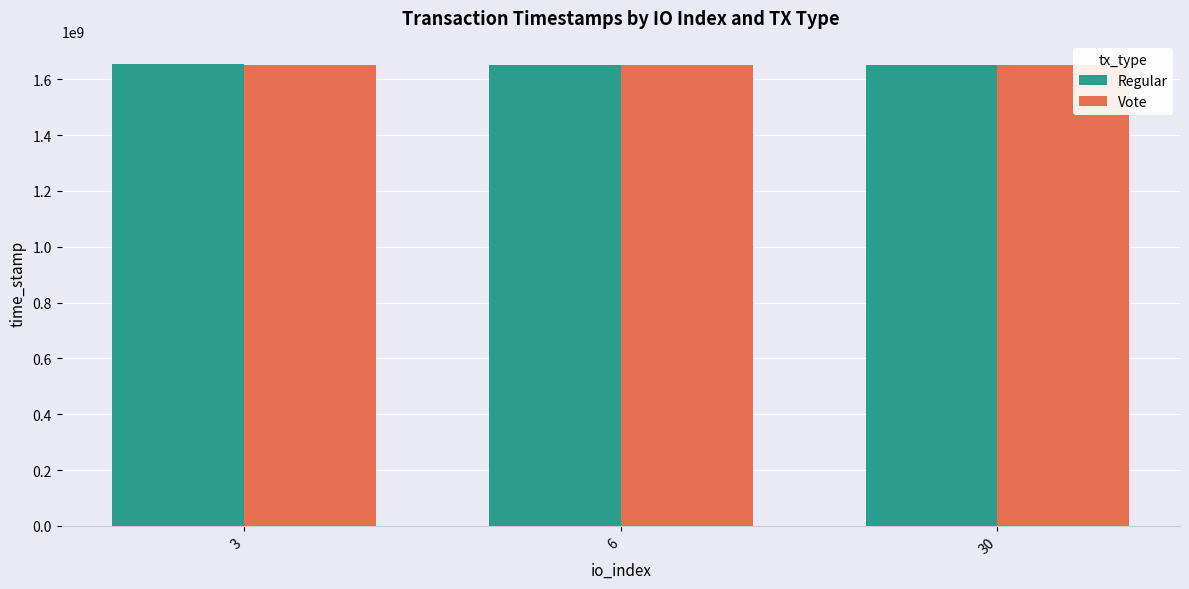

What is the sum of all Regular values?

4957633415